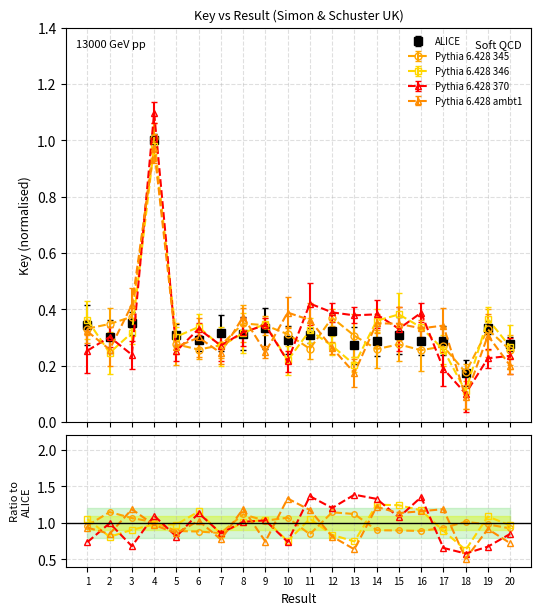

True or false: ALICE has more than 2 interior local peaks.

True